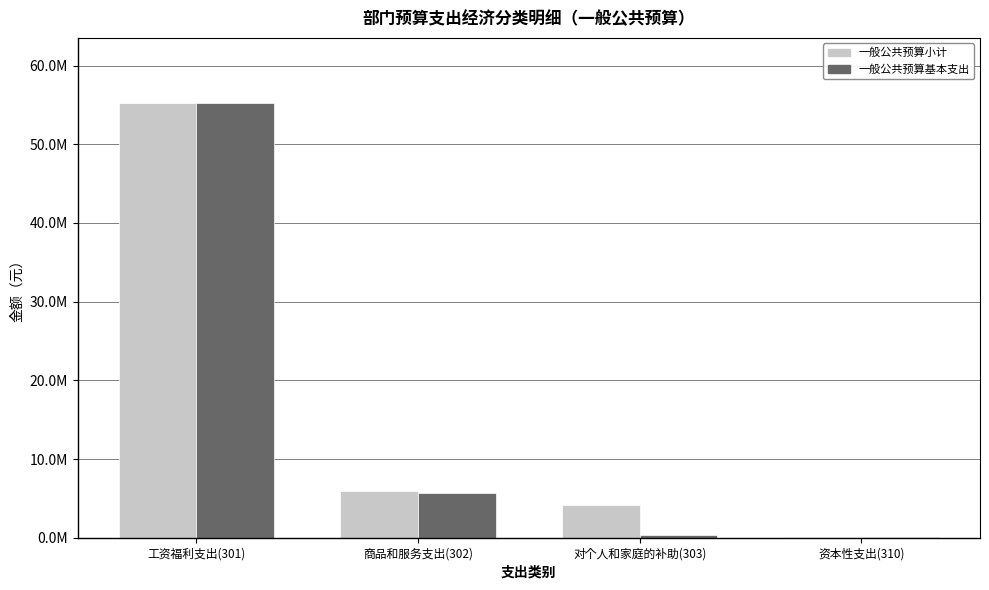

Which series changed the most between 对个人和家庭的补助(303) and 资本性支出(310)?

一般公共预算小计